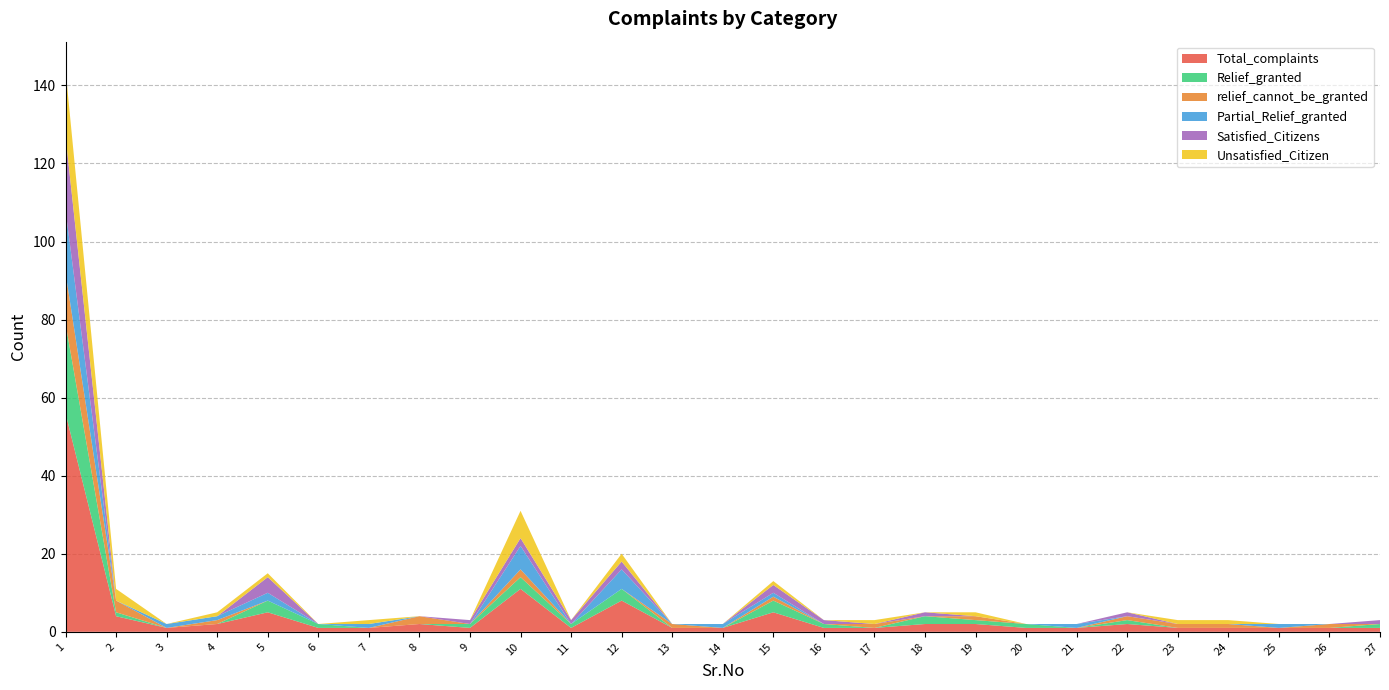

Reading right to left, list all the values displayed in this chart.

Total_complaints: 27=1	26=1	25=1	24=1	23=1	22=2	21=1	20=1	19=2	18=2	17=1	16=1	15=5	14=1	13=1	12=8	11=1	10=11	9=1	8=2	7=1	6=1	5=5	4=2	3=1	2=4	1=56
Relief_granted: 27=1	26=0	25=0	24=0	23=0	22=1	21=0	20=1	19=1	18=2	17=0	16=1	15=3	14=0	13=0	12=3	11=1	10=3	9=1	8=0	7=0	6=1	5=3	4=0	3=0	2=1	1=23
relief_cannot_be_granted: 27=0	26=1	25=0	24=1	23=1	22=1	21=0	20=0	19=1	18=0	17=1	16=0	15=1	14=0	13=1	12=0	11=0	10=2	9=0	8=2	7=0	6=0	5=0	4=1	3=0	2=3	1=13
Partial_Relief_granted: 27=0	26=0	25=1	24=0	23=0	22=0	21=1	20=0	19=0	18=0	17=0	16=0	15=1	14=1	13=0	12=5	11=0	10=6	9=0	8=0	7=1	6=0	5=2	4=1	3=1	2=0	1=16
Satisfied_Citizens: 27=1	26=0	25=0	24=0	23=0	22=1	21=0	20=0	19=0	18=1	17=0	16=1	15=2	14=0	13=0	12=2	11=1	10=2	9=1	8=0	7=0	6=0	5=4	4=0	3=0	2=0	1=19
Unsatisfied_Citizen: 27=0	26=0	25=0	24=1	23=1	22=0	21=0	20=0	19=1	18=0	17=1	16=0	15=1	14=0	13=0	12=2	11=0	10=7	9=0	8=0	7=1	6=0	5=1	4=1	3=0	2=3	1=17